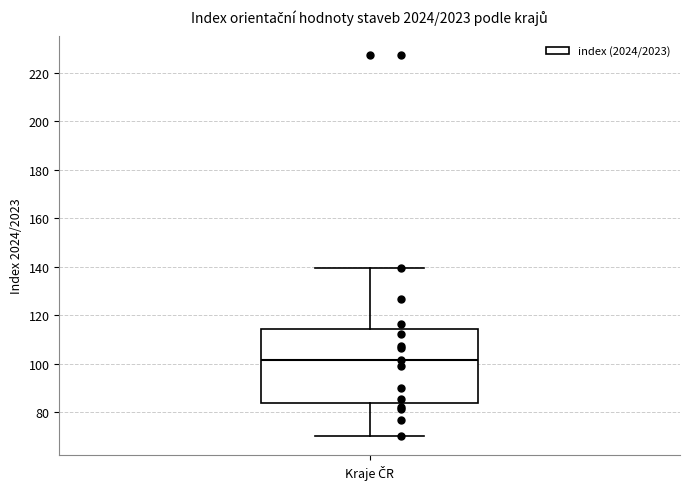

Read this box plot against the y-axis: the position of the median line, the range covered by the box, and the ends of both whiskers. The values are not printed on the chart, so give them approximately, as read against the axis.

median 102, box 84 to 114, whiskers 70 to 140